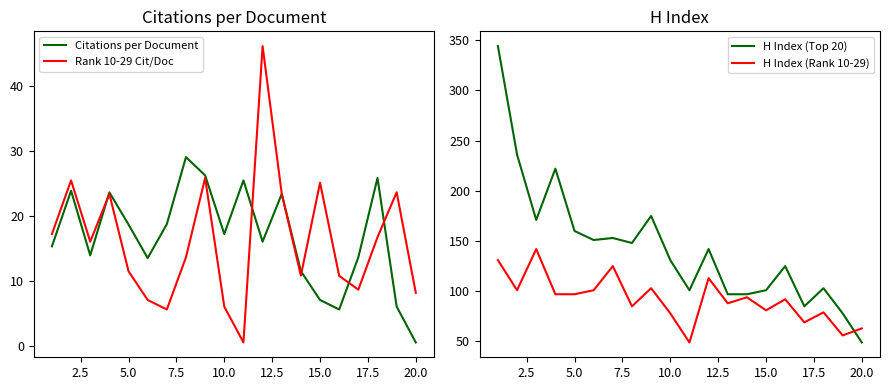

Reading left to right, what are all the values shown in this chart?

Citations per Document: 15.3	23.9	13.9	23.6	18.7	13.5	18.7	29.0	26.2	17.2	25.4	16.0	23.4	11.5	7.1	5.6	13.6	25.8	6.0	0.5
Rank 10-29 Cit/Doc: 17.2	25.4	16.0	23.4	11.5	7.1	5.6	13.6	25.8	6.0	0.5	46.1	23.4	10.8	25.1	10.8	8.7	16.7	23.6	8.2
H Index (Top 20): 344.0	236.0	171.0	222.0	160.0	151.0	153.0	148.0	175.0	131.0	101.0	142.0	97.0	97.0	101.0	125.0	85.0	103.0	78.0	49.0
H Index (Rank 10-29): 131.0	101.0	142.0	97.0	97.0	101.0	125.0	85.0	103.0	78.0	49.0	113.0	88.0	94.0	81.0	92.0	69.0	79.0	56.0	63.0